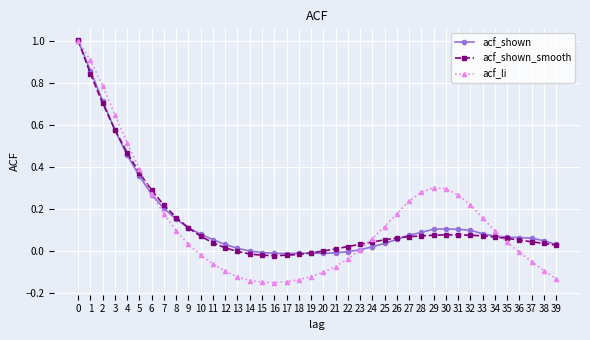

Between 10 and 16, which series saw the biggest shift?

acf_li